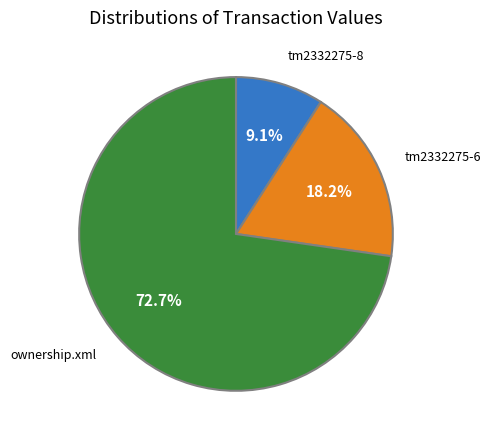

Is there any slice that represents more than half of the pie?

Yes